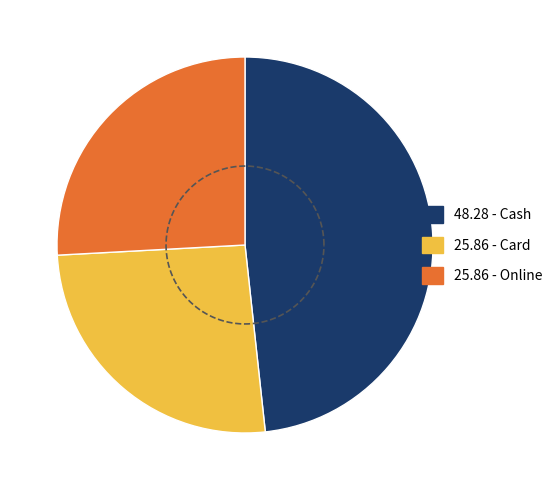

To the nearest percent, what is the combined percentage of Cash and Card?

74%